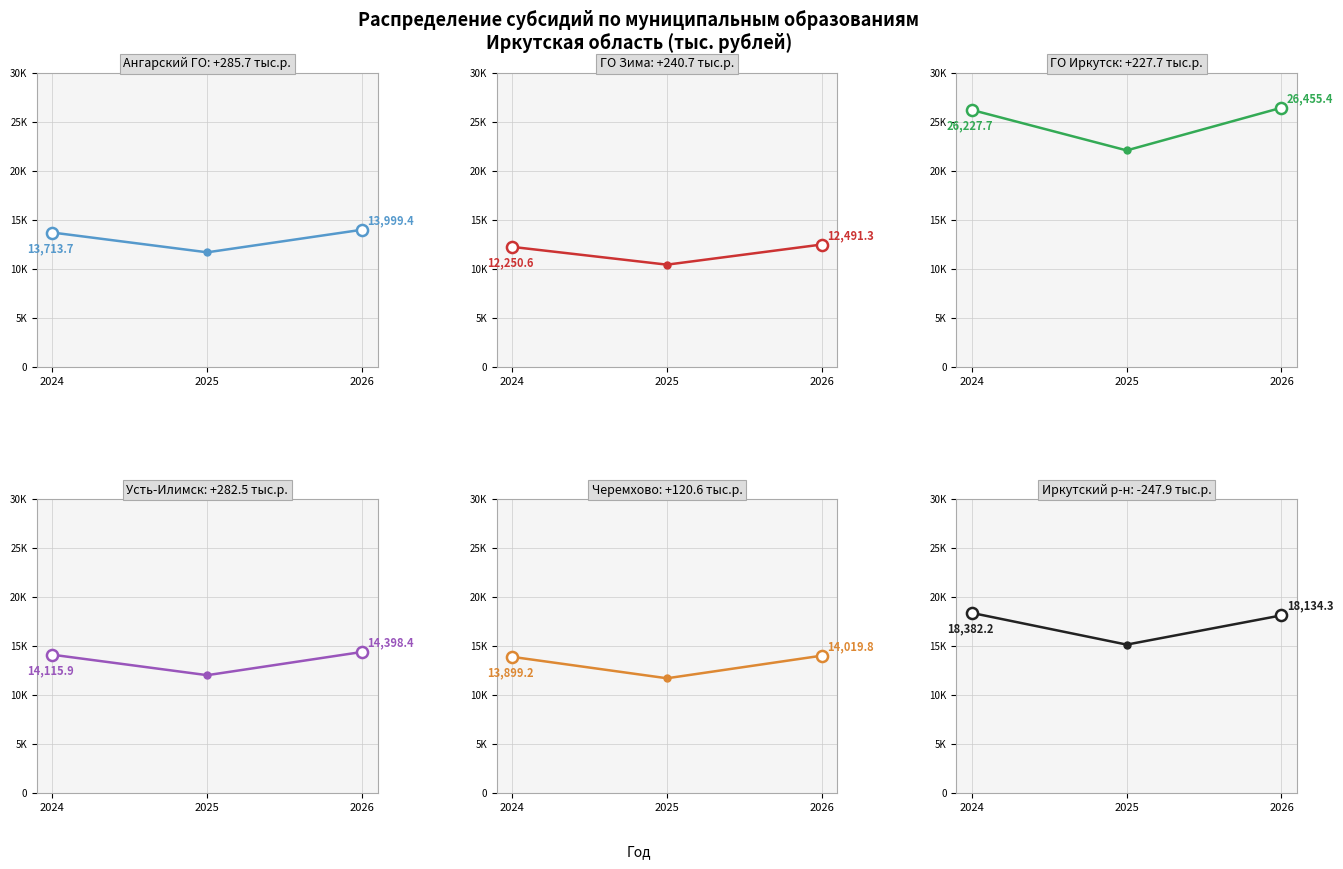

The Черемхово series shows 16610.6 at 2025. True or false?

False